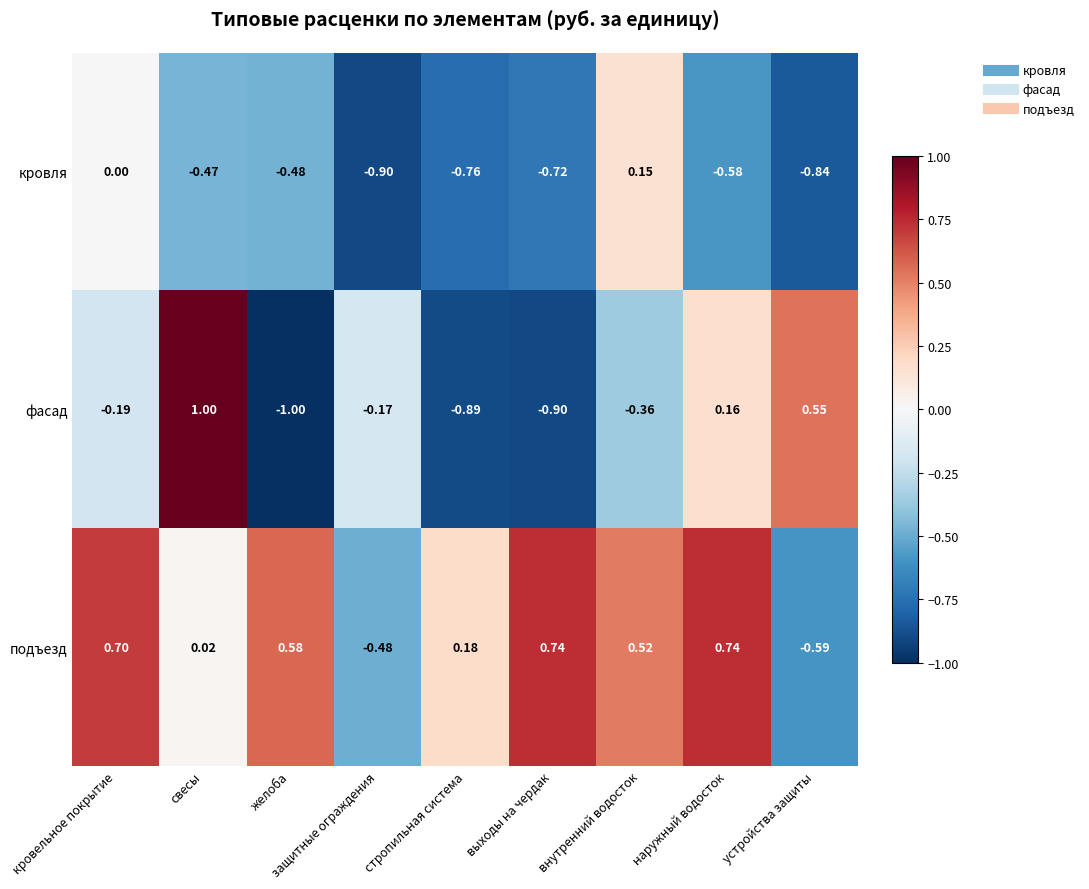

How many data points does each series have?

9